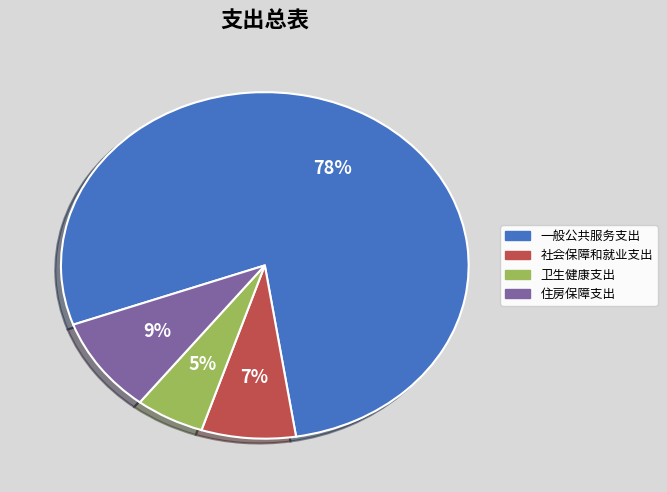

Is it true that 一般公共服务支出 is 64% of the pie?

False